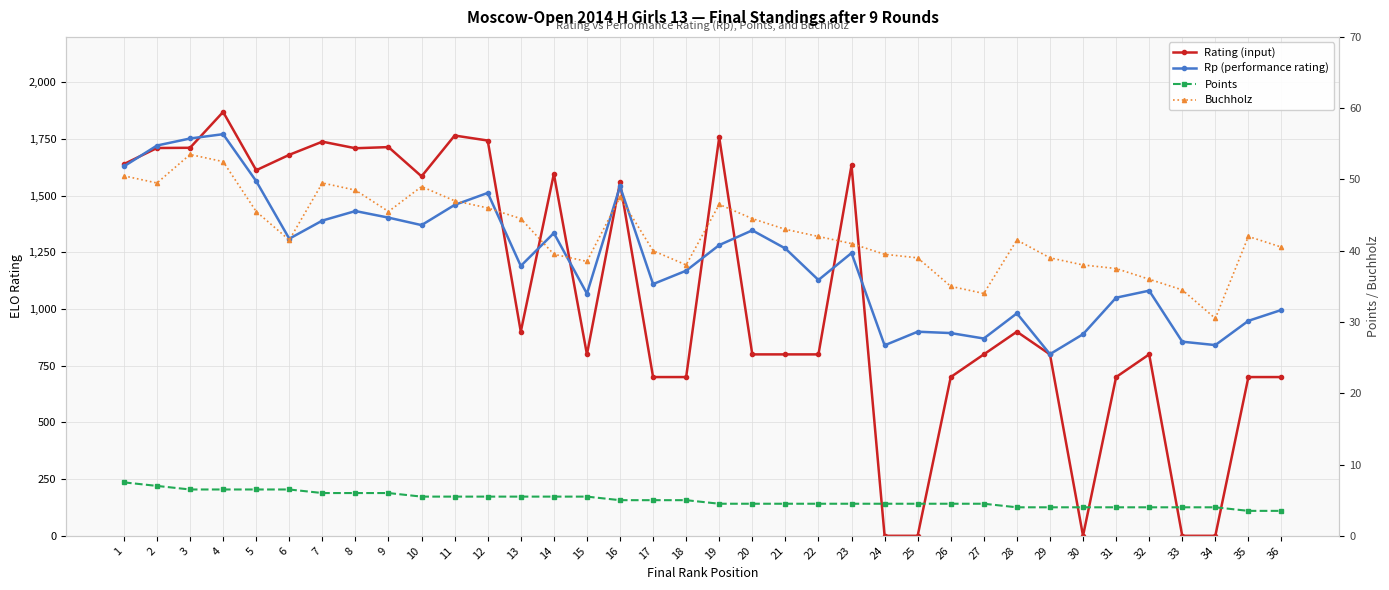

Which has a higher value, 31 or 32?

32